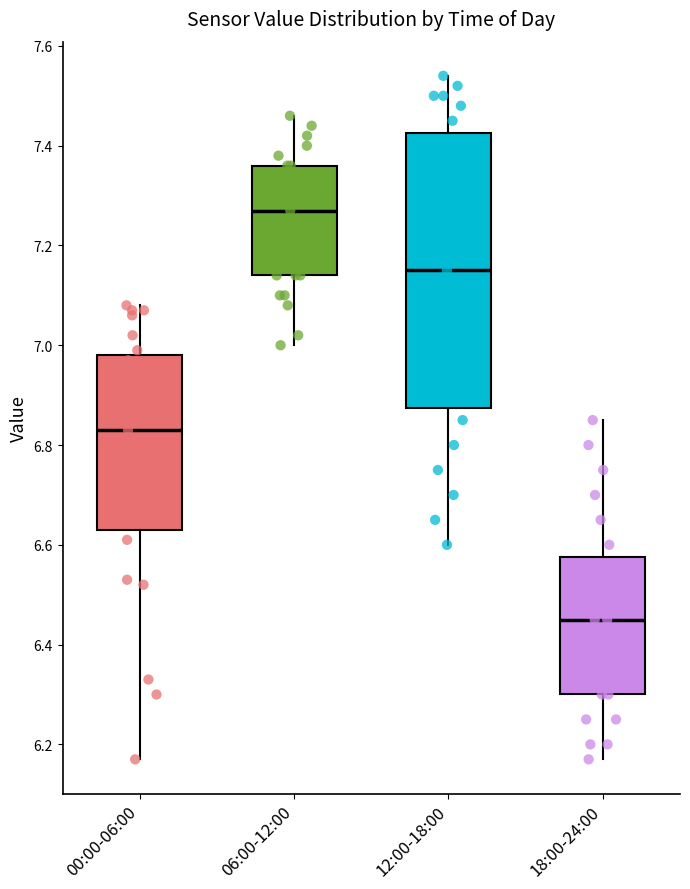

Which box's median line is the highest?

06:00-12:00